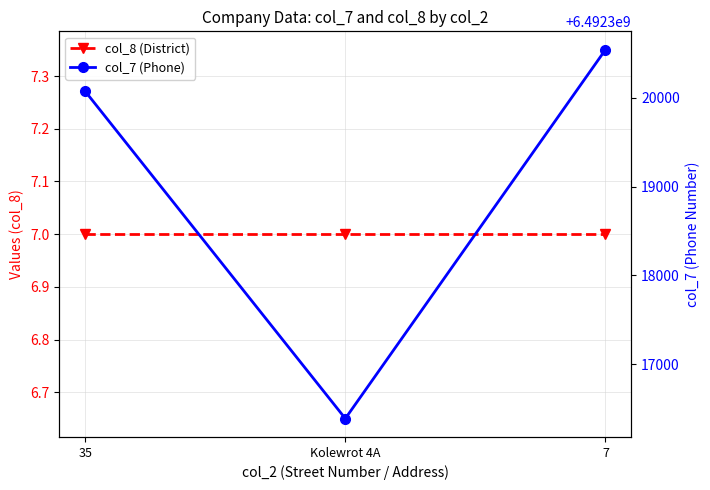

Which series has the largest total across all categories?

col_7 (Phone)